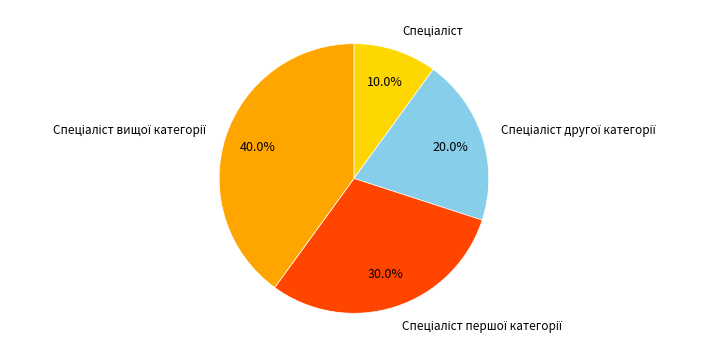

How many slices are in this pie chart?

4